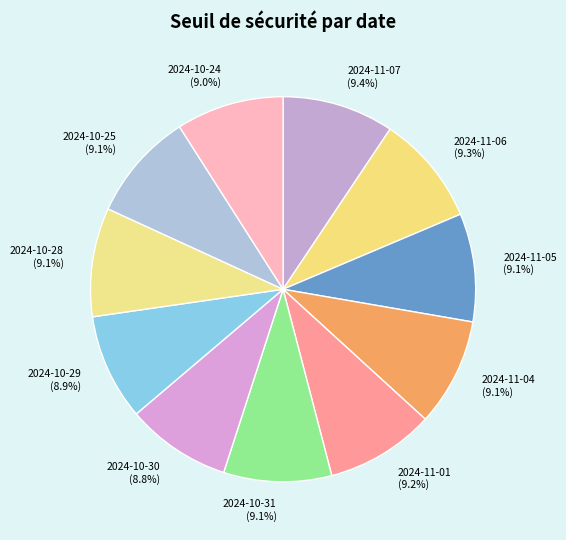

How many segments does this pie chart have?

11